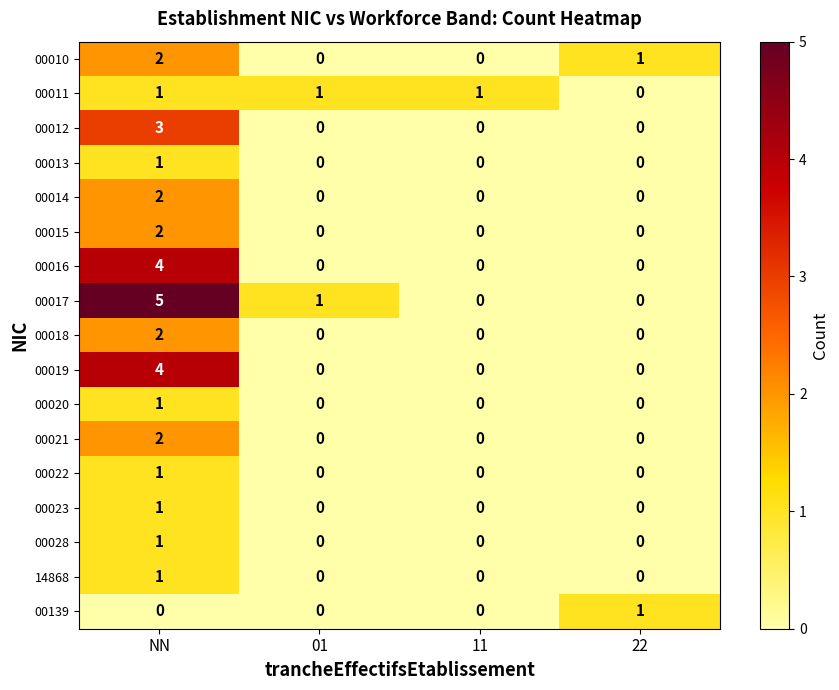

What is the maximum value shown in the chart?

5